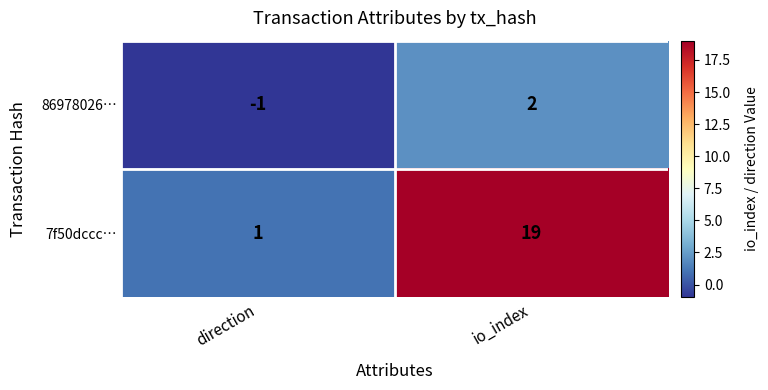

What is the difference between the highest and lowest values at direction?

2